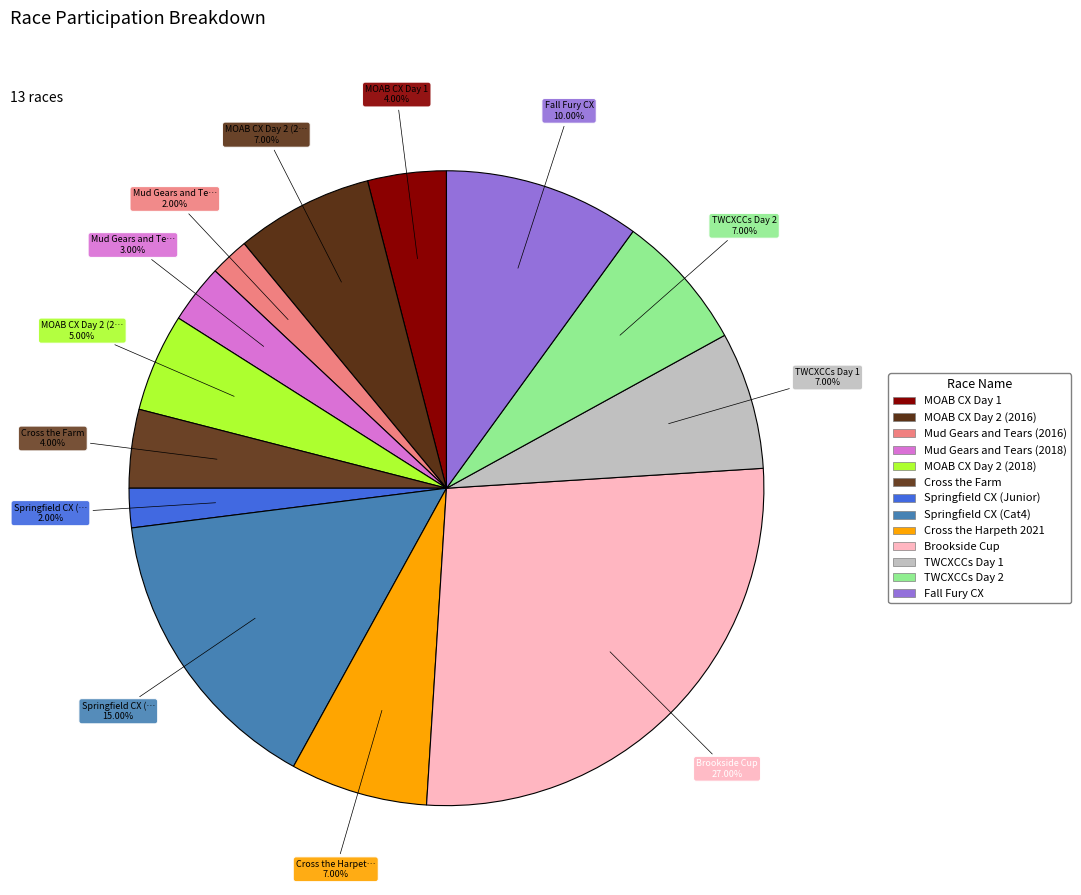

To the nearest percent, what percentage of the pie is Springfield CX (Junior)?

2%